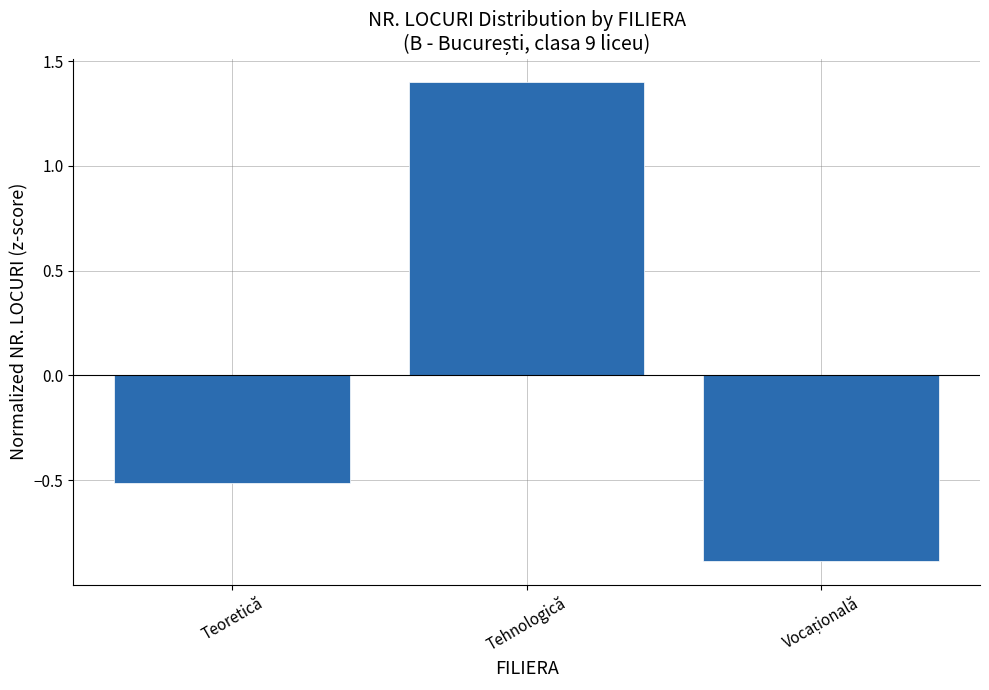

How many values are below 0?

2